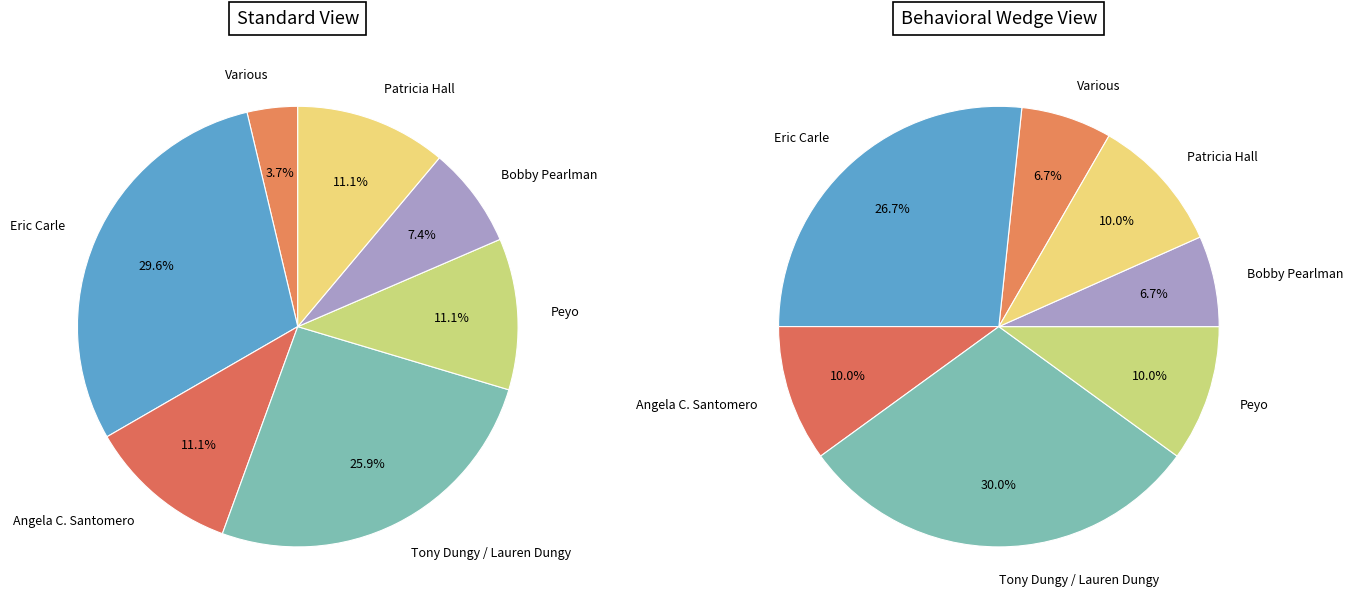

What is the change in value from Angela C. Santomero to Bobby Pearlman?

-1